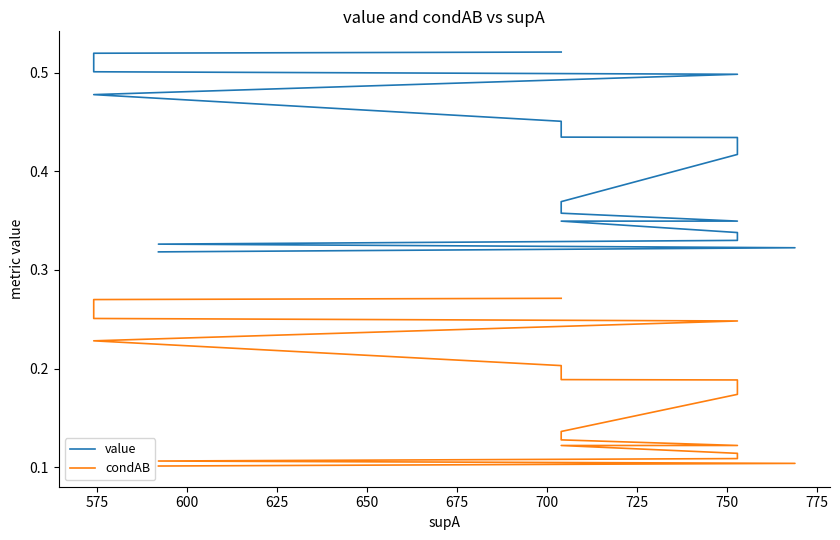

True or false: condAB has more than 2 interior local peaks.

False